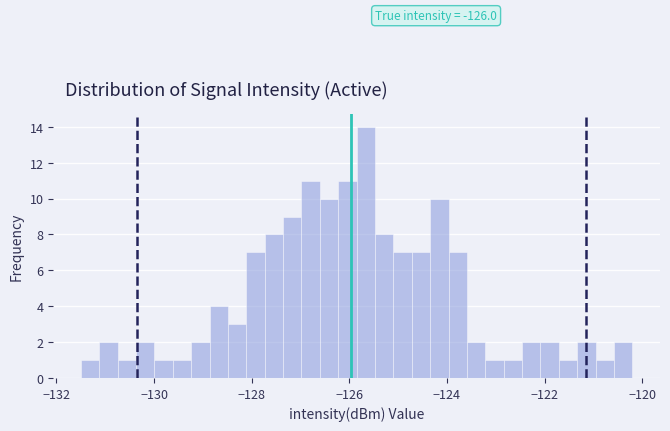

Around what value on the x-axis is the tallest bar? Give the approximate position of its centre, as read against the axis.

-125.6